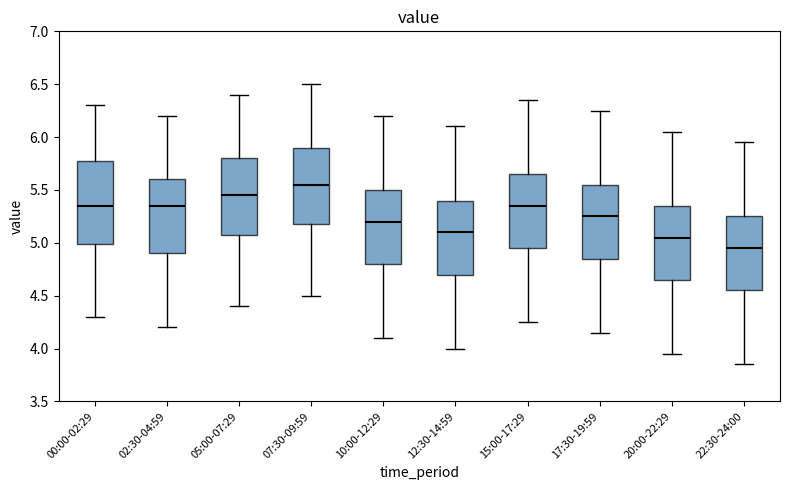

Reading left to right, transcribe this box plot: for each box, give where its median line is, the range the box spans, and where its two whiskers end, as read against the y-axis. The values are not printed on the chart, so give them approximately, as read against the axis.

00:00-02:29: median 5.35, box 5.00 to 5.75, whiskers 4.30 to 6.30
02:30-04:59: median 5.35, box 4.90 to 5.60, whiskers 4.20 to 6.20
05:00-07:29: median 5.45, box 5.10 to 5.80, whiskers 4.40 to 6.40
07:30-09:59: median 5.55, box 5.20 to 5.90, whiskers 4.50 to 6.50
10:00-12:29: median 5.20, box 4.80 to 5.50, whiskers 4.10 to 6.20
12:30-14:59: median 5.10, box 4.70 to 5.40, whiskers 4.00 to 6.10
15:00-17:29: median 5.35, box 4.95 to 5.65, whiskers 4.25 to 6.35
17:30-19:59: median 5.25, box 4.85 to 5.55, whiskers 4.15 to 6.25
20:00-22:29: median 5.05, box 4.65 to 5.35, whiskers 3.95 to 6.05
22:30-24:00: median 4.95, box 4.55 to 5.25, whiskers 3.85 to 5.95